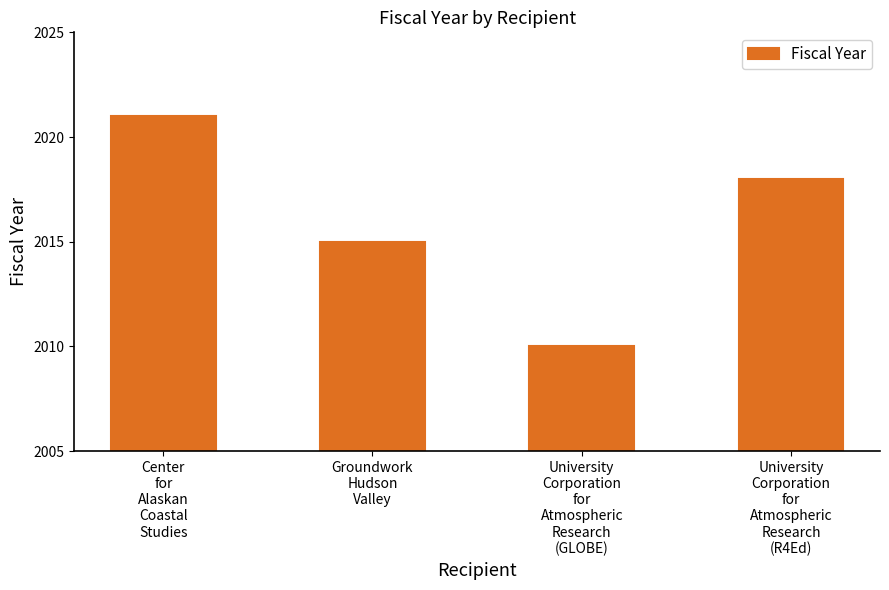

Reading left to right, extract all data points from this chart.

Center
for
Alaskan
Coastal
Studies=2021	Groundwork
Hudson
Valley=2015	University
Corporation
for
Atmospheric
Research
(GLOBE)=2010	University
Corporation
for
Atmospheric
Research
(R4Ed)=2018